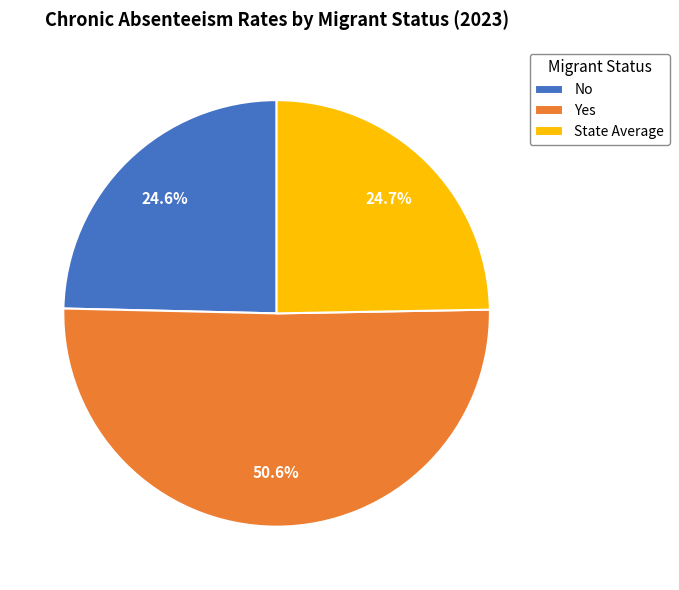

To the nearest percent, what is the combined percentage of State Average and Yes?

75%